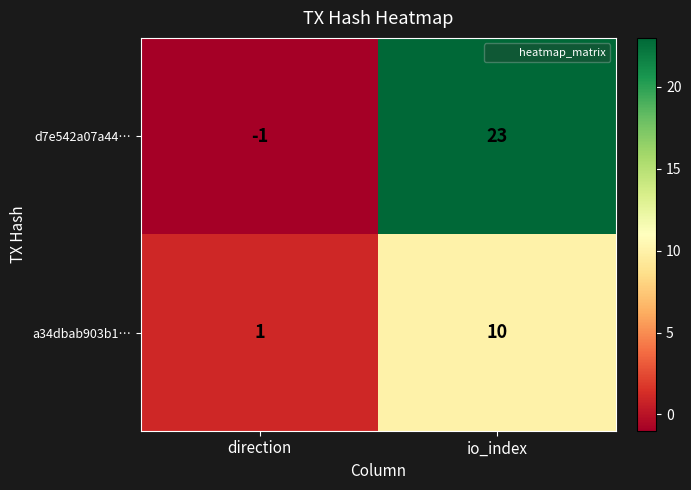

Count the number of categories in the chart.

2